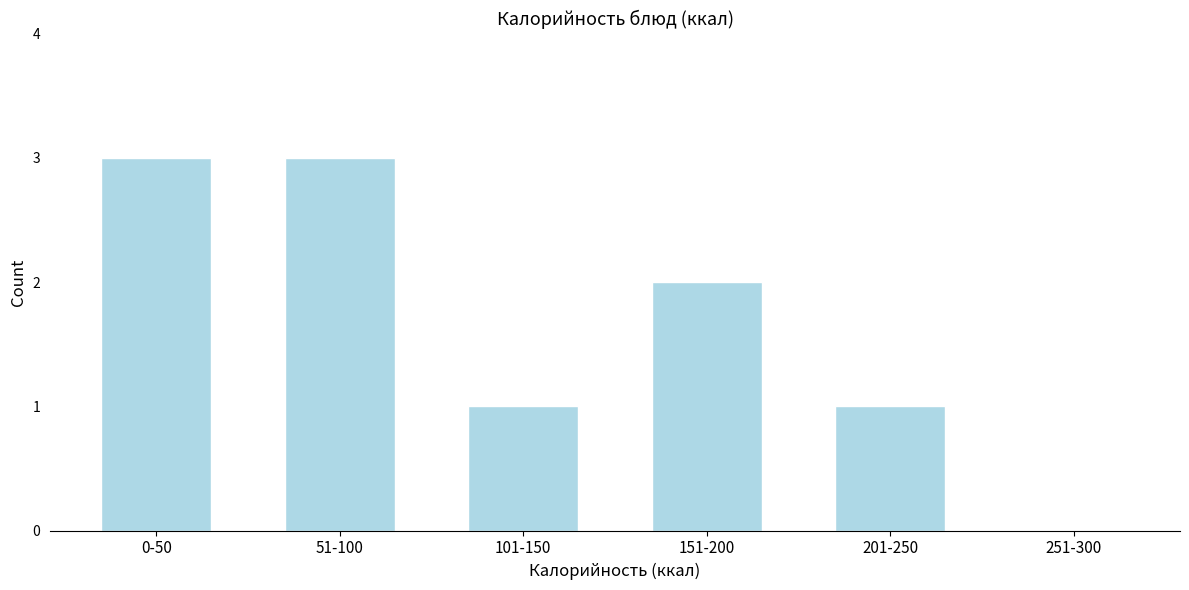

Reading right to left, extract all data points from this chart.

251-300=0	201-250=1	151-200=2	101-150=1	51-100=3	0-50=3